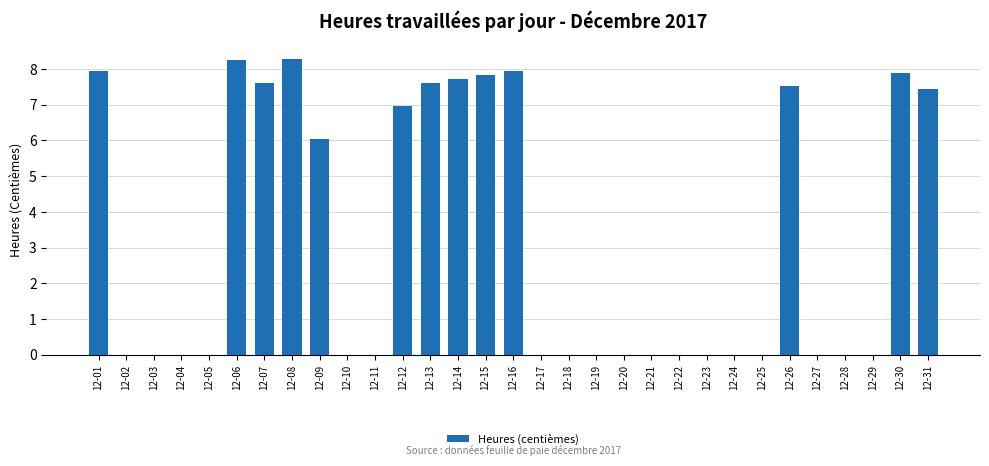

True or false: the data shows 5.2 at 12-21.

False